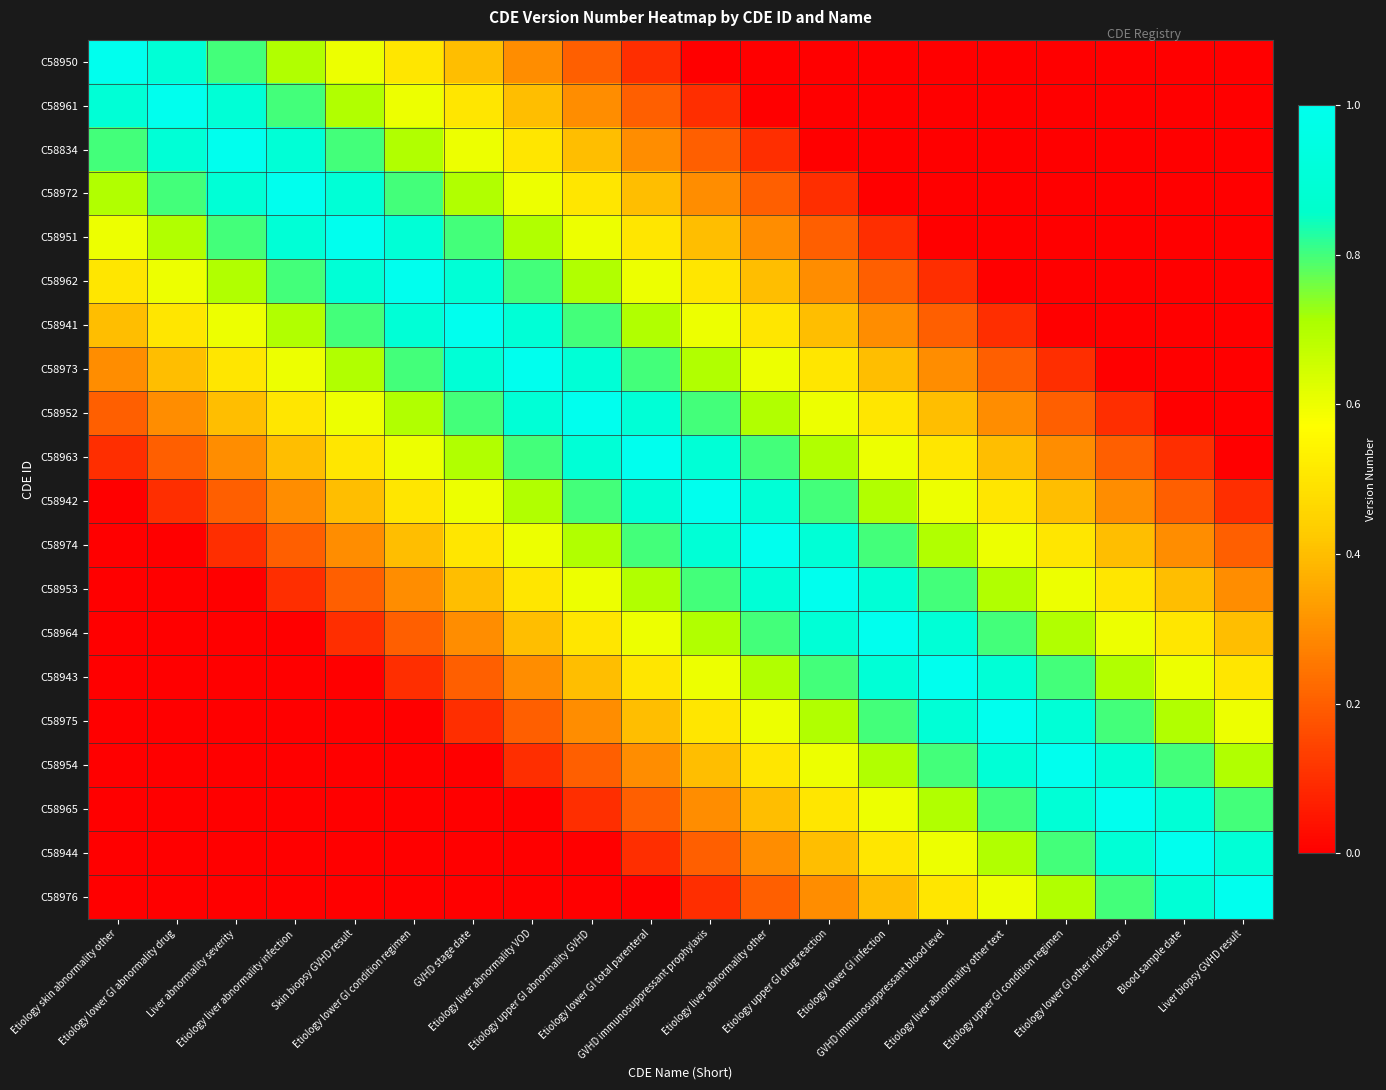

Which series has the largest total across all categories?

C58963